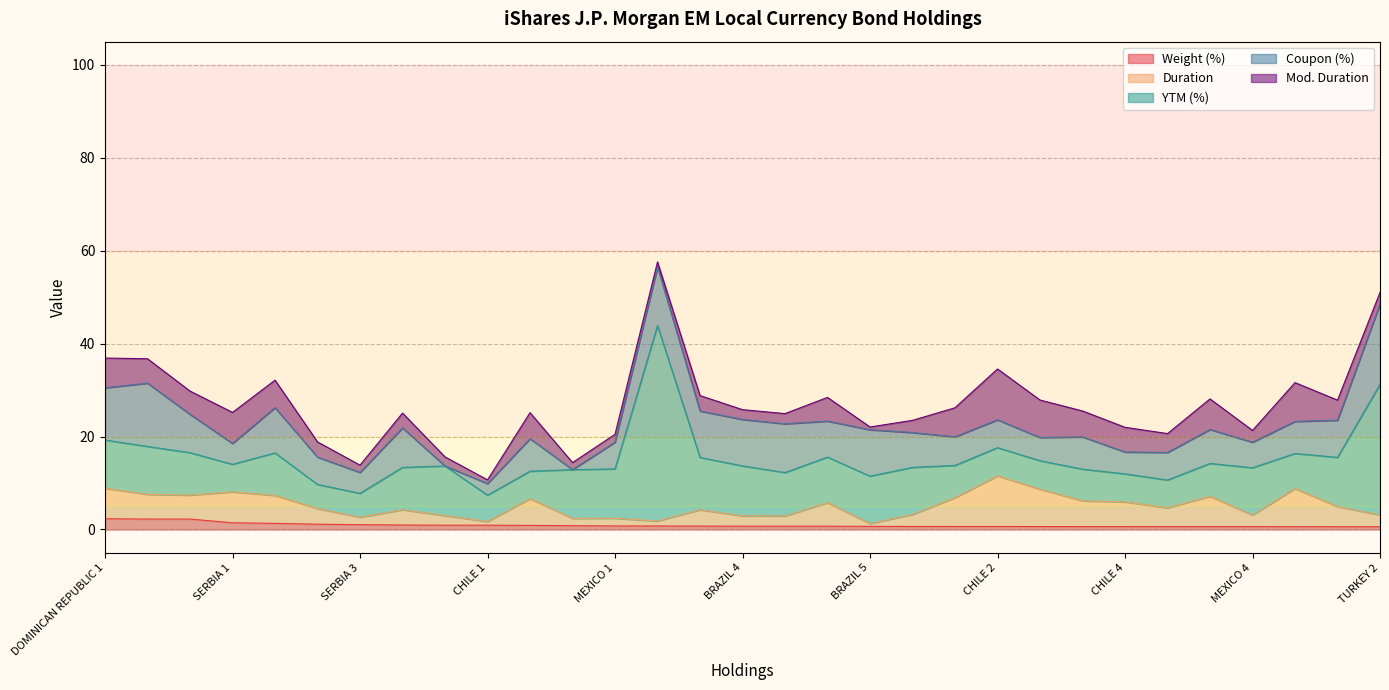

The value of YTM (%) at SOUTH AFRICA 1 is 9.3. True or false?

True